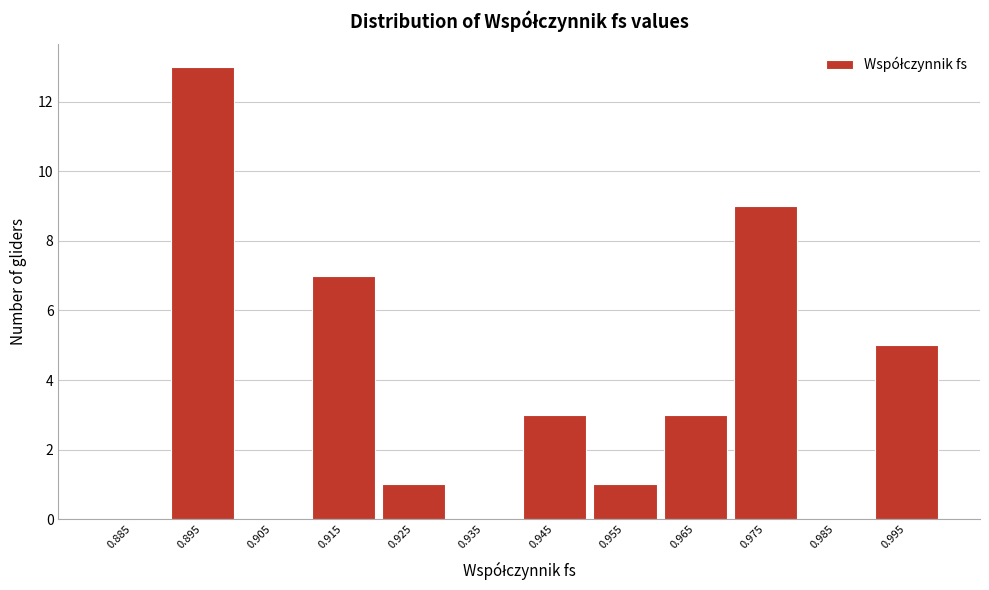

Reading left to right, list all the values displayed in this chart.

0.885=0	0.895=13	0.905=0	0.915=7	0.925=1	0.935=0	0.945=3	0.955=1	0.965=3	0.975=9	0.985=0	0.995=5